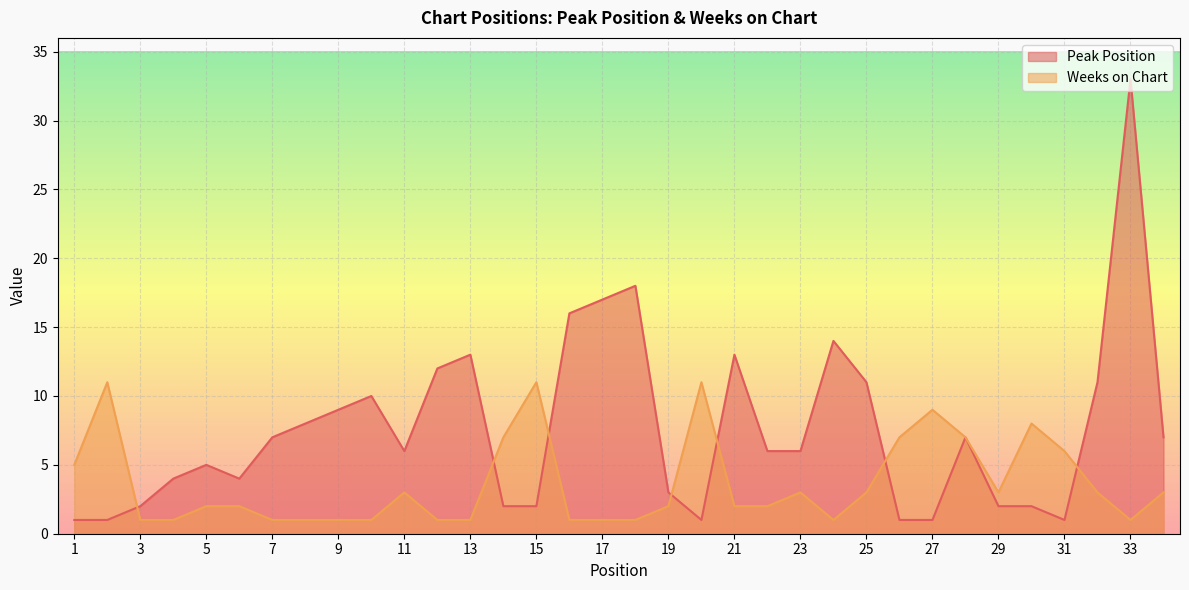

Reading left to right, list all the values displayed in this chart.

Peak Position: 1	1	2	4	5	4	7	8	9	10	6	12	13	2	2	16	17	18	3	1	13	6	6	14	11	1	1	7	2	2	1	11	33	7
Weeks on Chart: 5	11	1	1	2	2	1	1	1	1	3	1	1	7	11	1	1	1	2	11	2	2	3	1	3	7	9	7	3	8	6	3	1	3